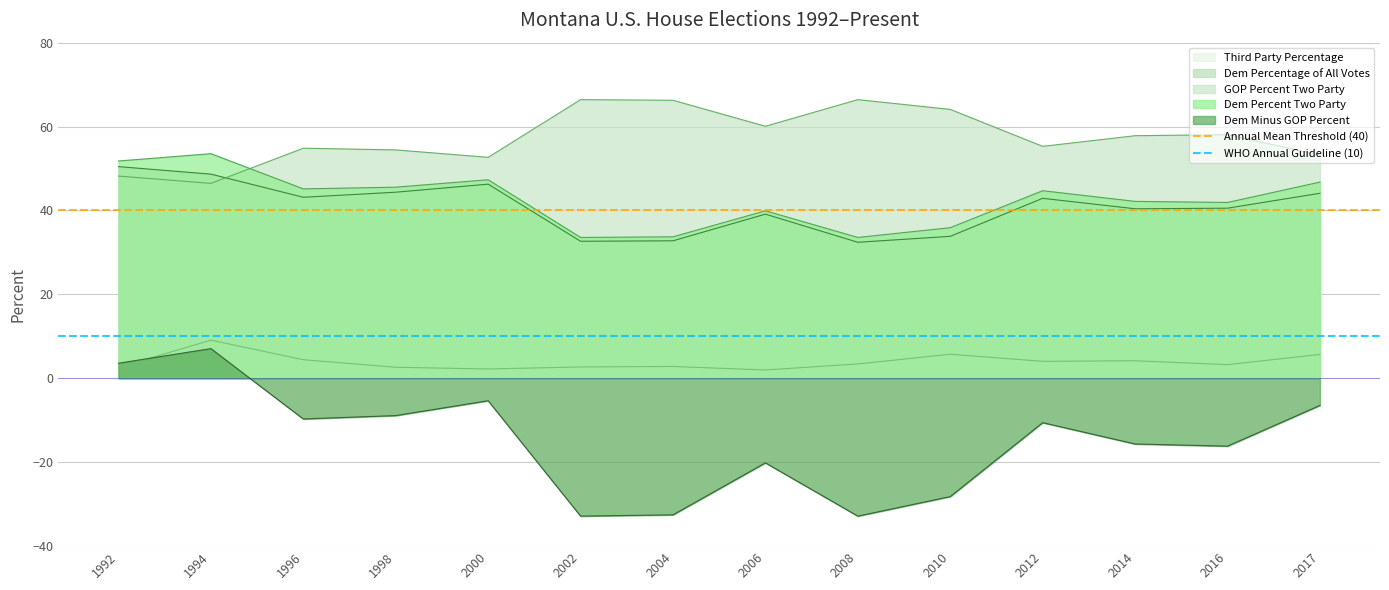

What is the minimum value for Annual Mean Threshold (40)?

40